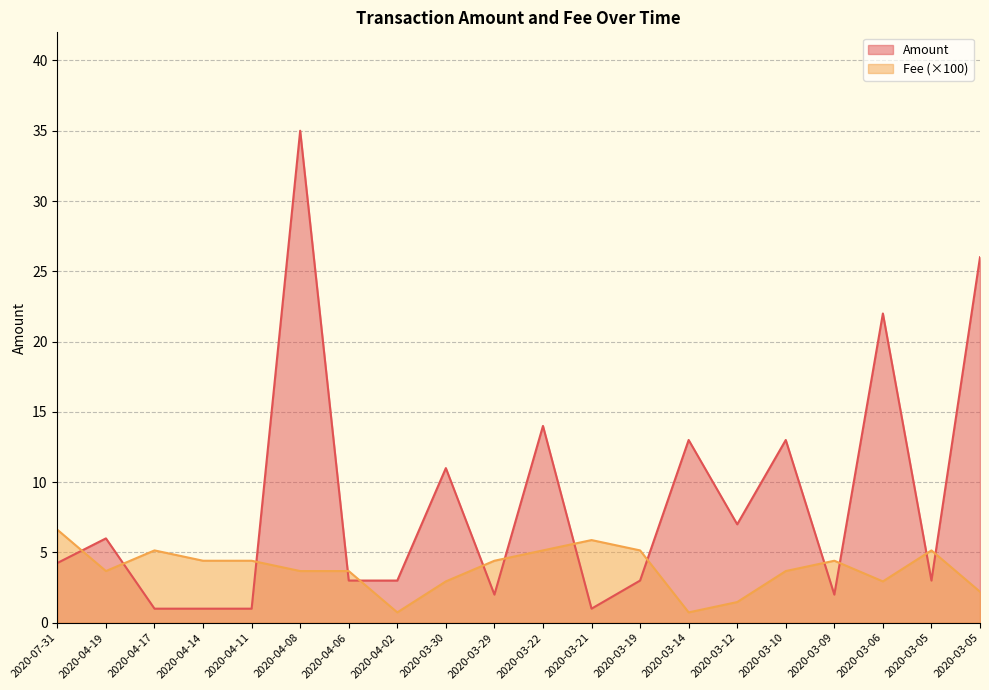

How many series are shown in this chart?

2